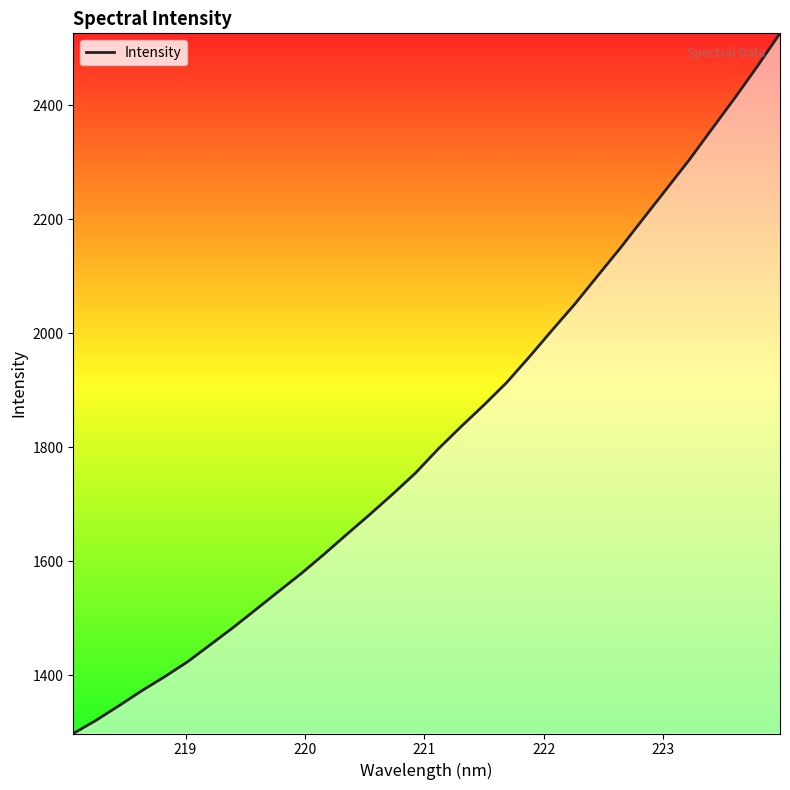

True or false: there are more than 1 points higher than both neighbors.

False